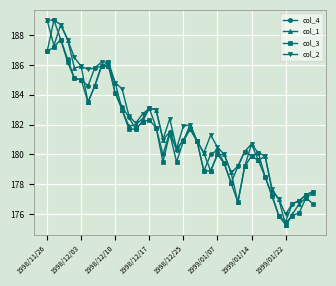

True or false: col_1 has more than 0 interior local peaks.

True